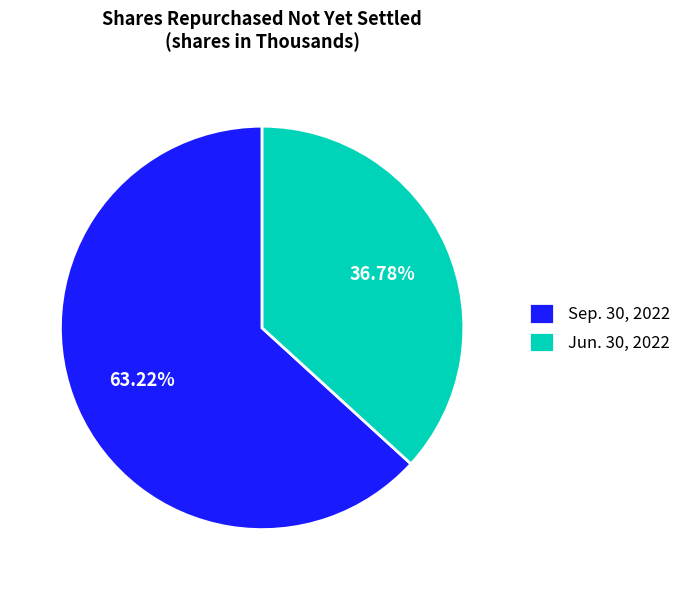

What percentage is NOT represented by Sep. 30, 2022?

36.8%